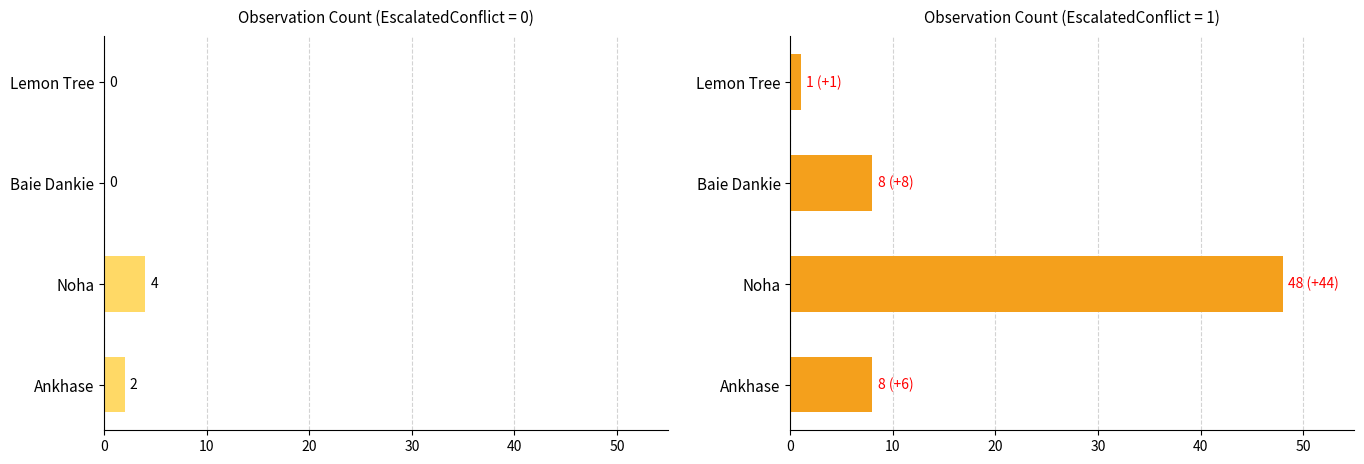

The EscalatedConflict=1 series shows 1 at Lemon Tree. True or false?

False